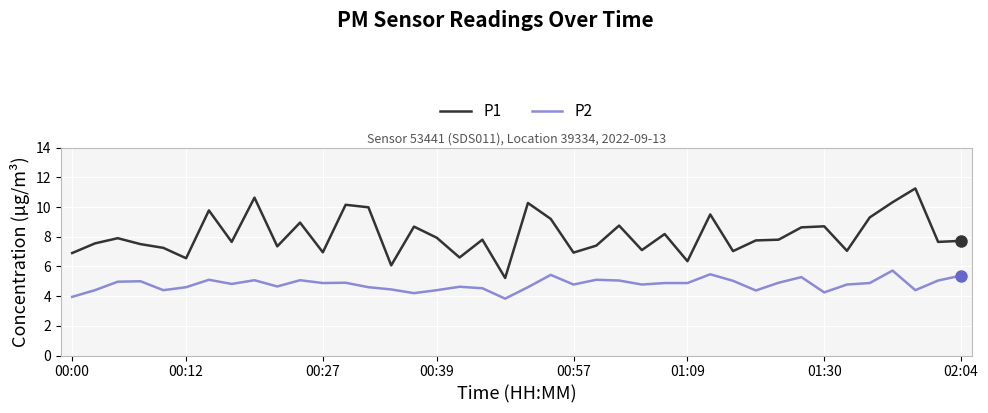

List the series in order of their overall mean, lowest first.

P2, P1